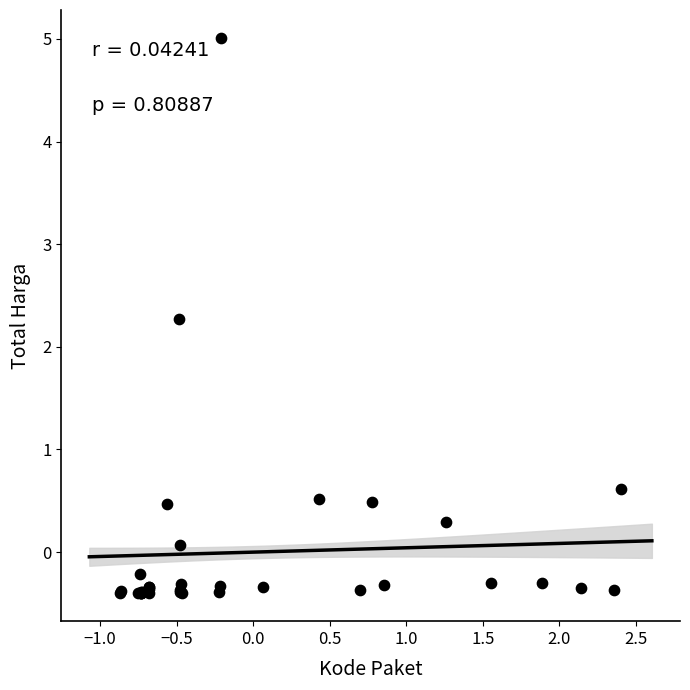

What Y value in the scatter plot is closest to 2?

2.3